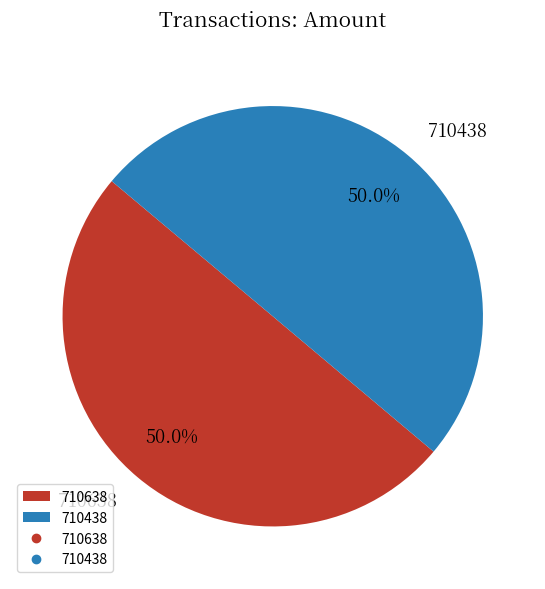

Count the number of slices in the pie.

2